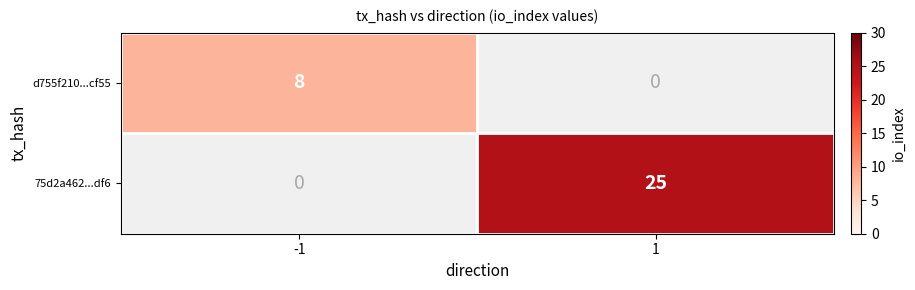

True or false: d755f210...cf55 has a value of 5 at -1.

False